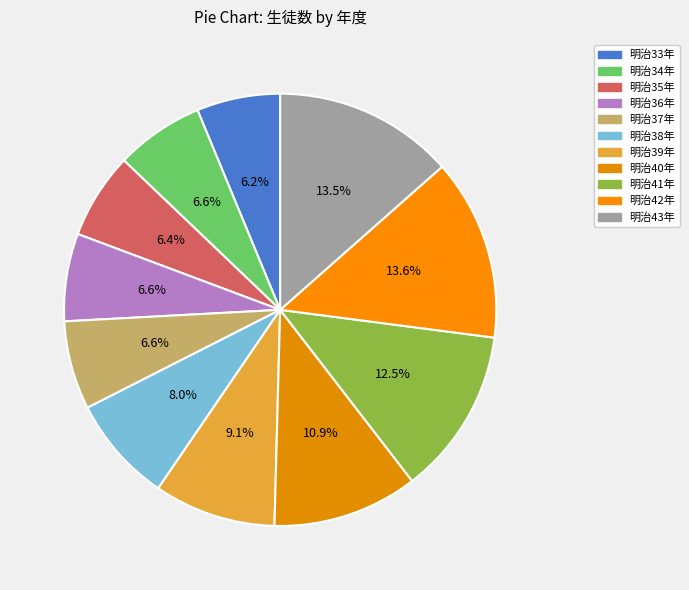

True or false: 明治37年 accounts for 21% of the total.

False